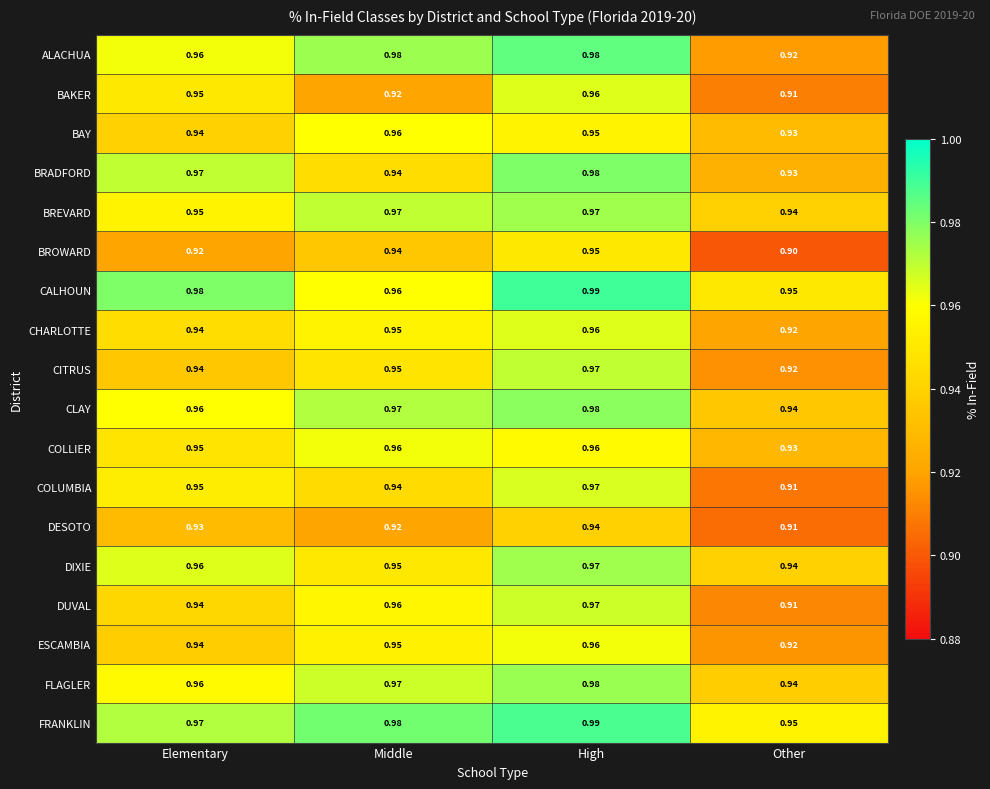

At which label does CHARLOTTE reach its peak?

High